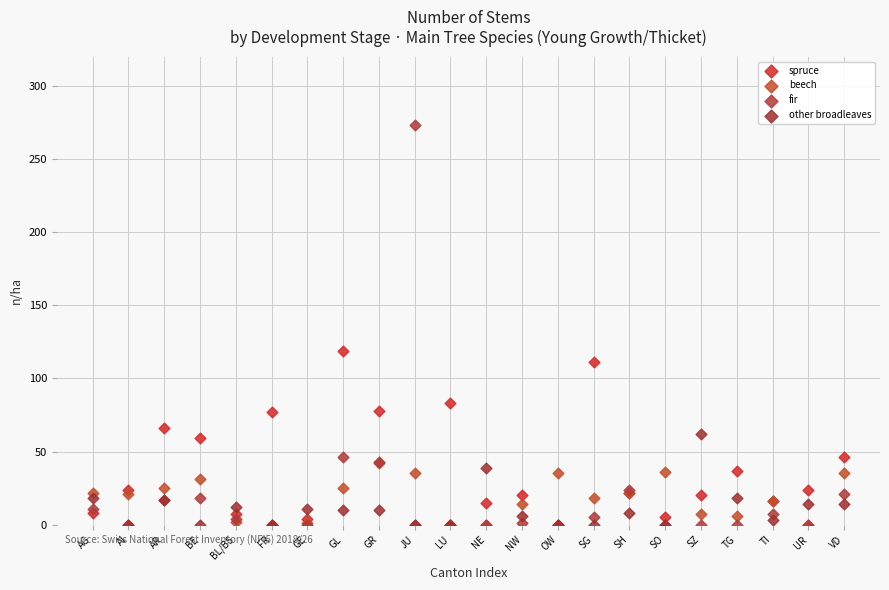

Across all series, what Y value is closest to 136?

119